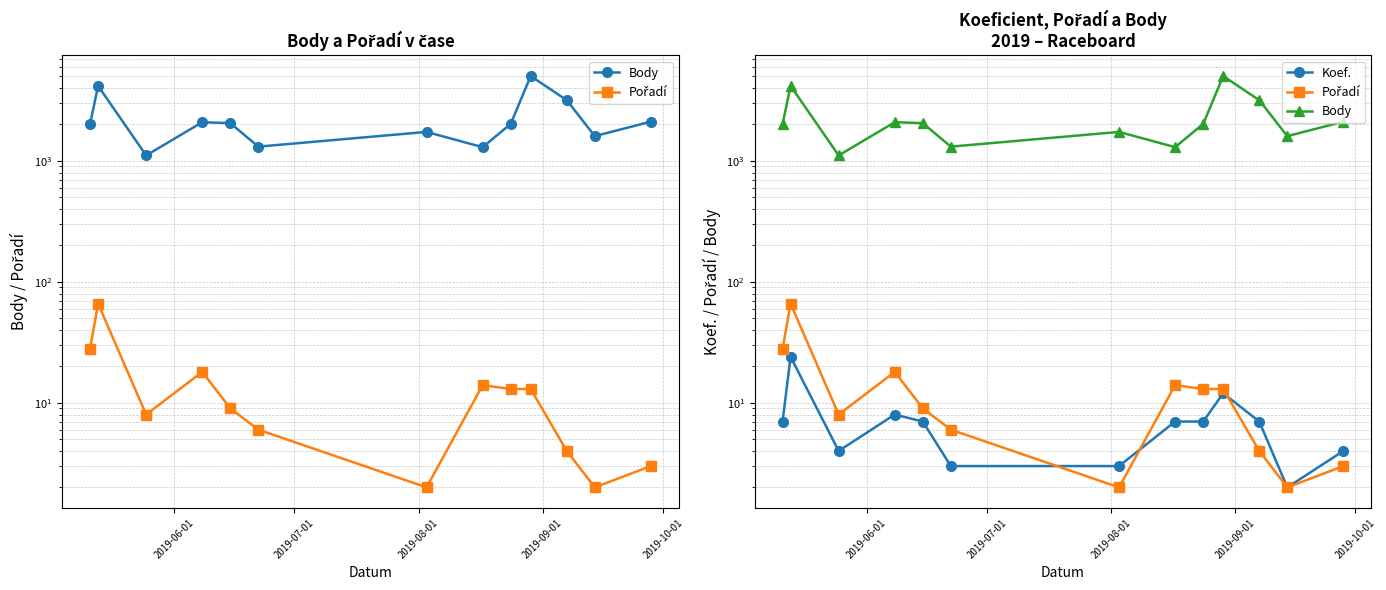

What are all the series names shown in the legend?

Body, Pořadí, Koef.